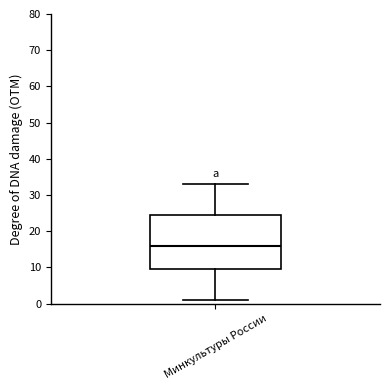

Transcribe this box plot: give where the median line is, the range the box spans, and where the two whiskers end, as read against the y-axis. The values are not printed on the chart, so give them approximately, as read against the axis.

median 16, box 10 to 25, whiskers 1 to 33